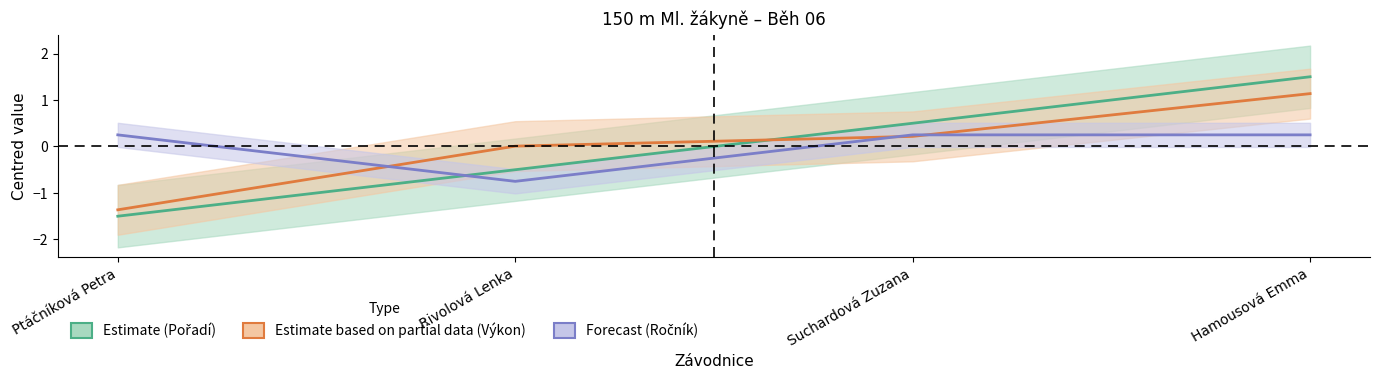

Which category has the lowest value in the Estimate based on partial data (Výkon) series?

Ptáčníková Petra